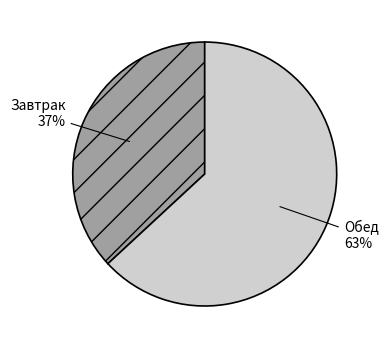

Rank the categories by value from lowest to highest.

Завтрак, Обед